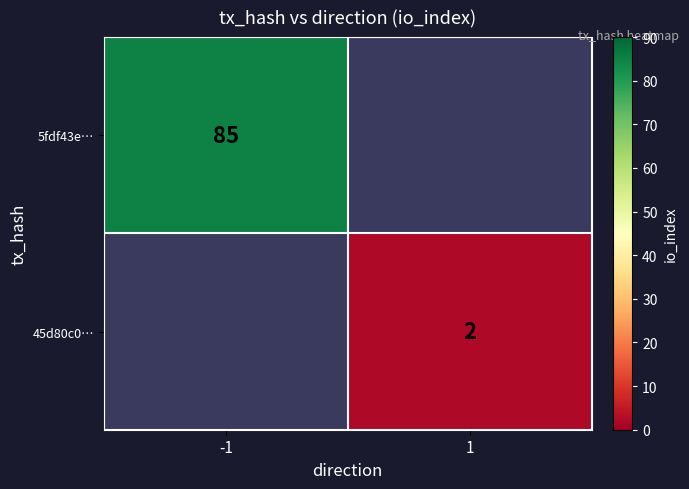

Is it true that 45d80c0… equals 2 at 1?

True